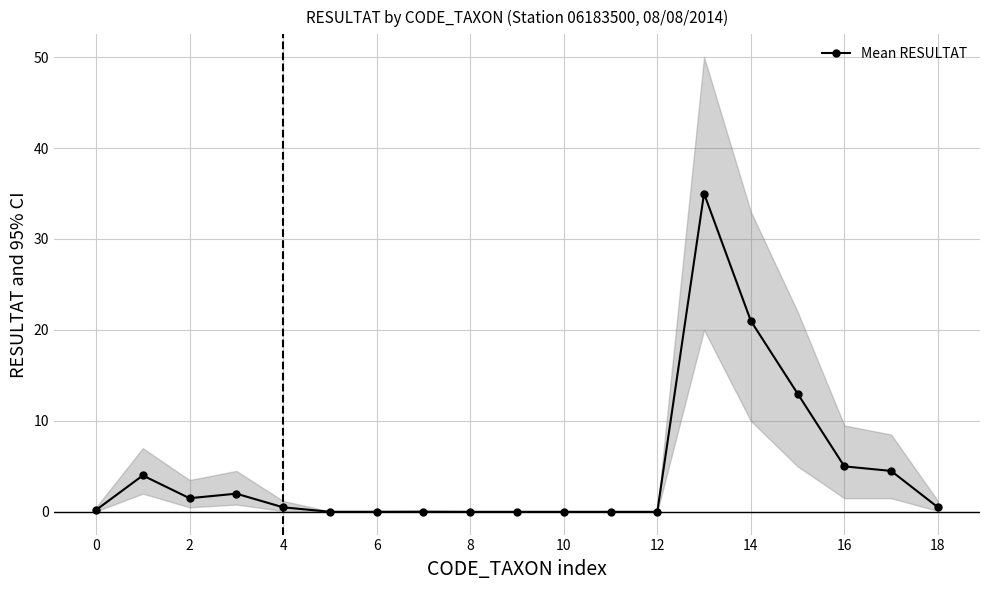

What is the value of the 1st point from the left?

0.2